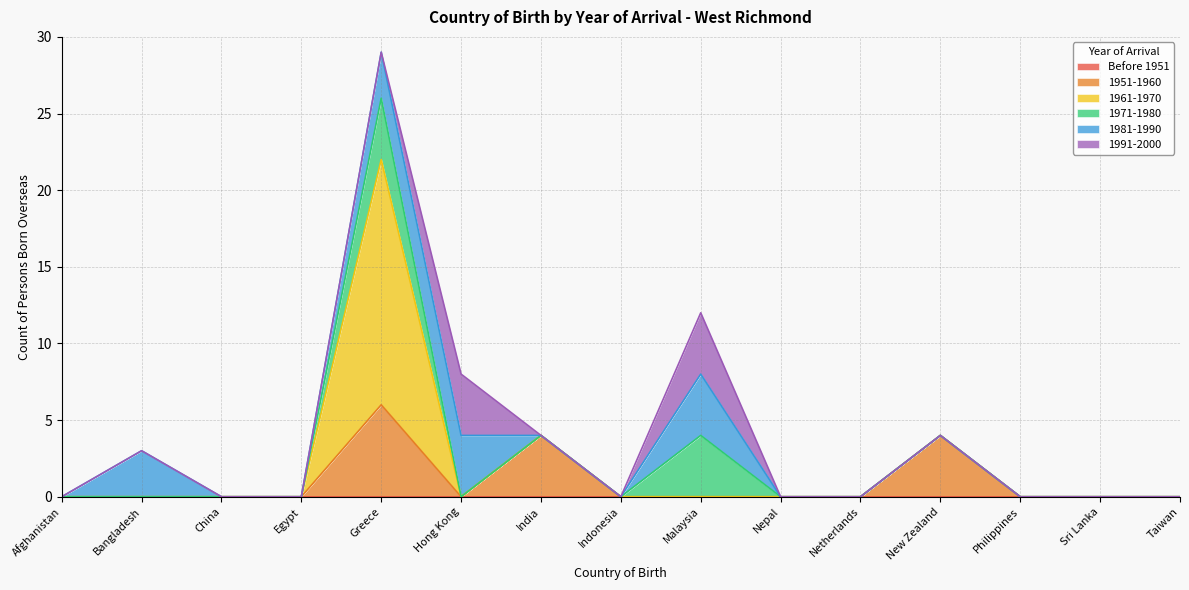

True or false: Before 1951 and 1971-1980 cross at least once.

False